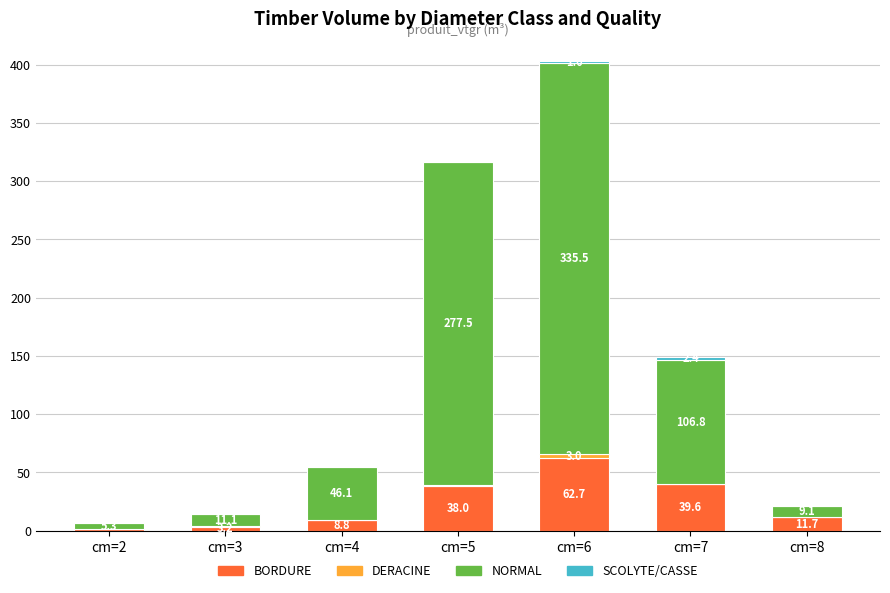

At which label is BORDURE closest to 31?

cm=5